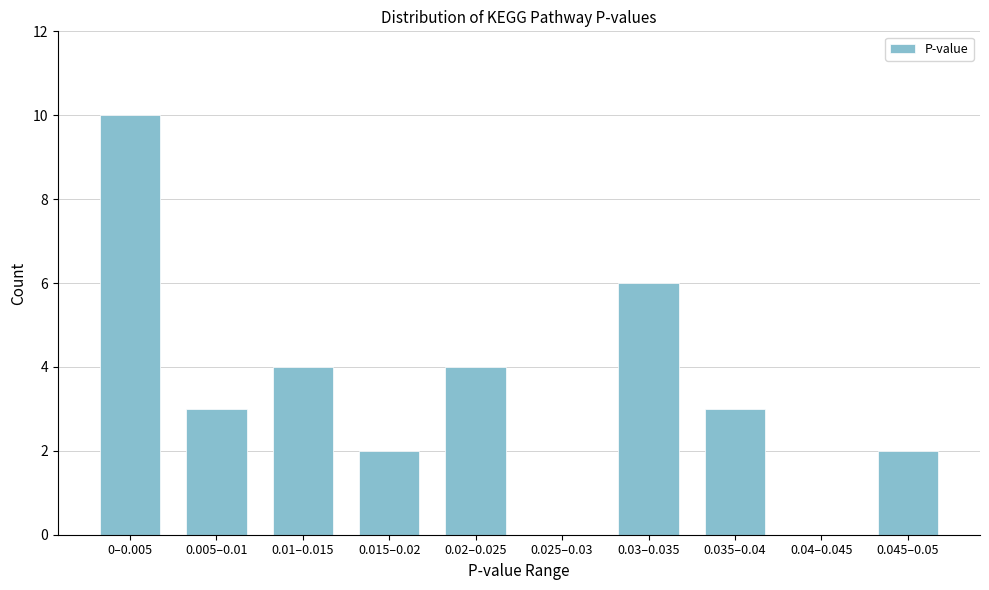

Reading right to left, transcribe all the data shown in this chart.

0.045–0.05=2	0.04–0.045=0	0.035–0.04=3	0.03–0.035=6	0.025–0.03=0	0.02–0.025=4	0.015–0.02=2	0.01–0.015=4	0.005–0.01=3	0–0.005=10